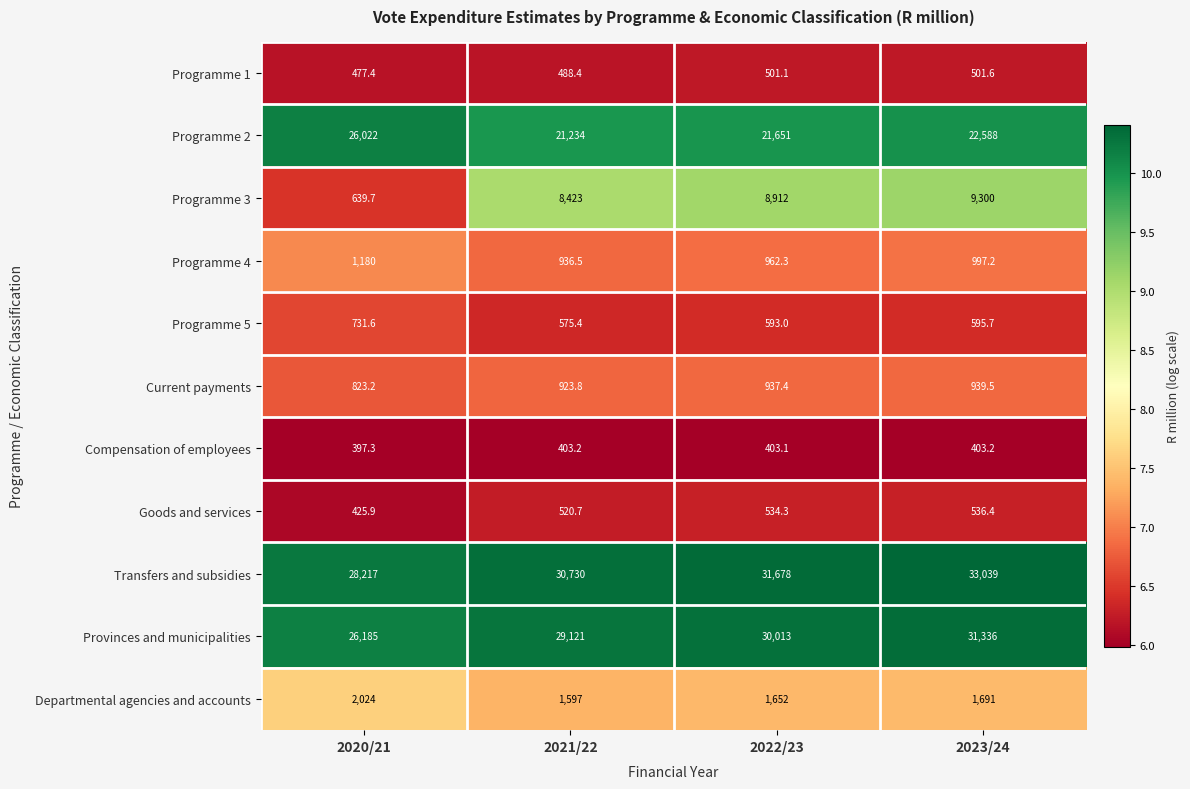

True or false: Programme 5 has a value of 224.6 at 2023/24.

False